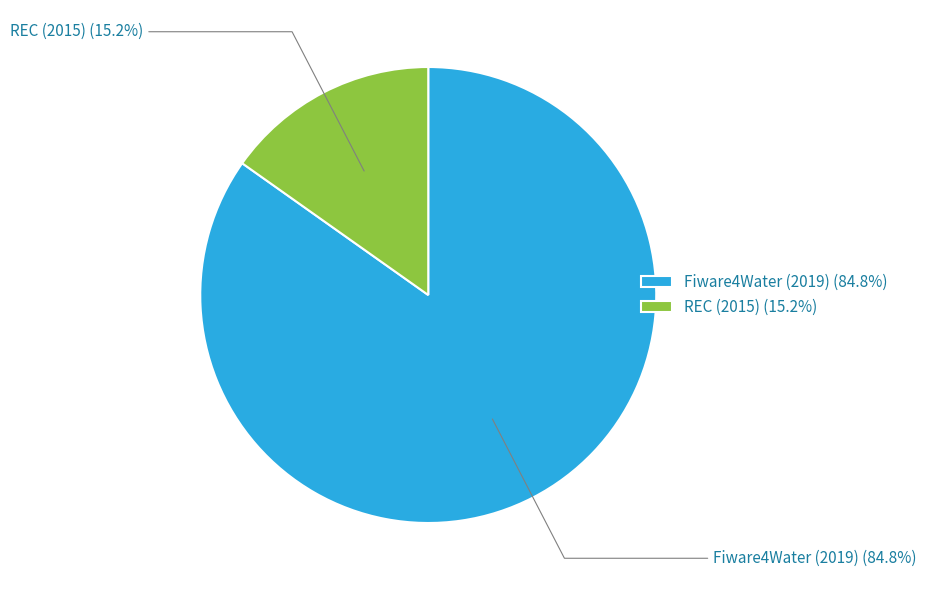

Rank the categories by value from lowest to highest.

REC (2015), Fiware4Water (2019)